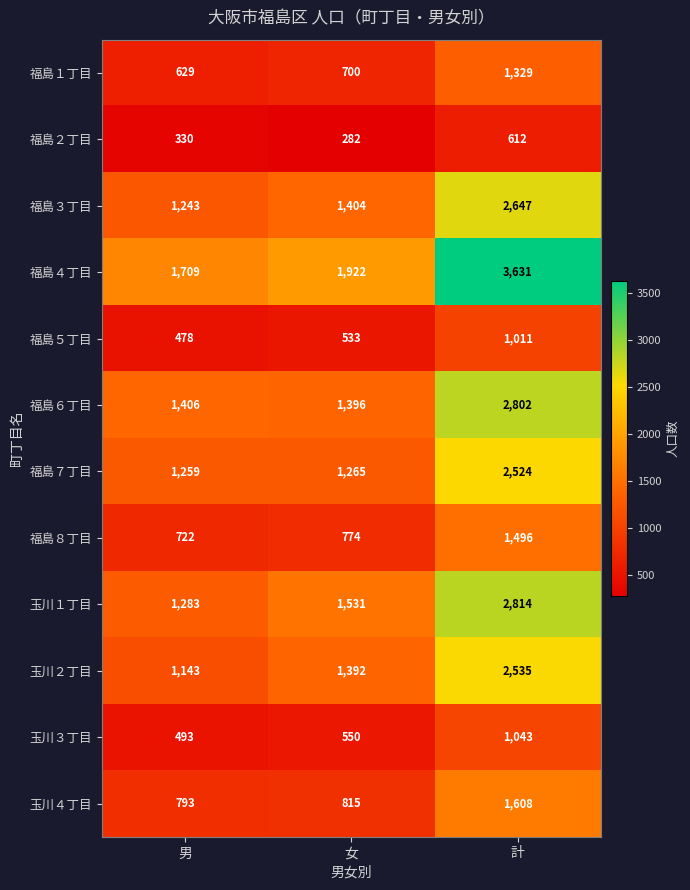

At which category does the chart reach its peak across all series?

計